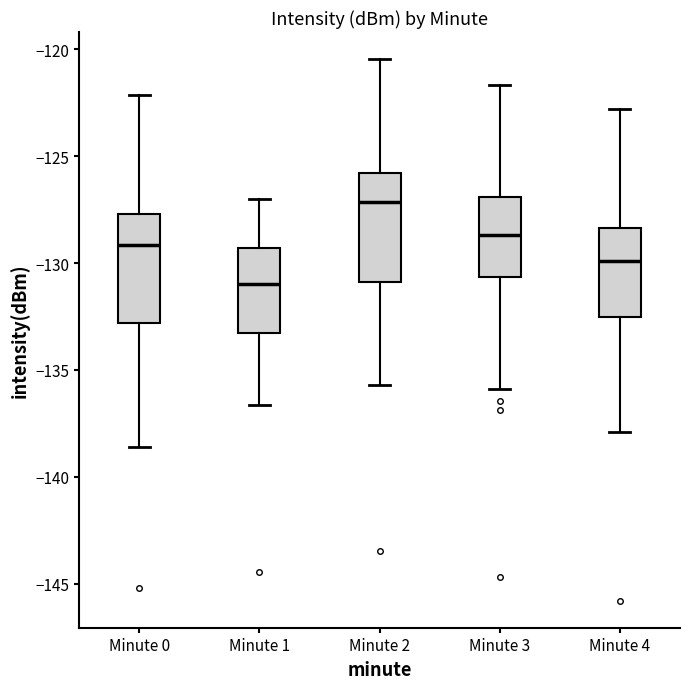

Where is the upper edge of the box for Minute 1 on the y-axis? The values are not printed on the chart, so give them approximately, as read against the axis.

-129.5